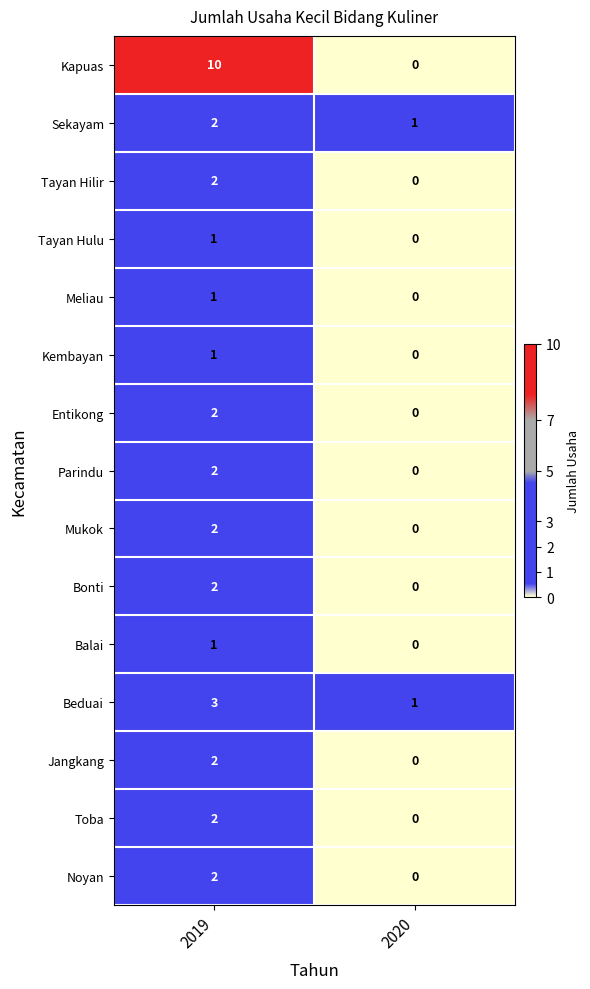

The Mukok series shows 1 at 2019. True or false?

False